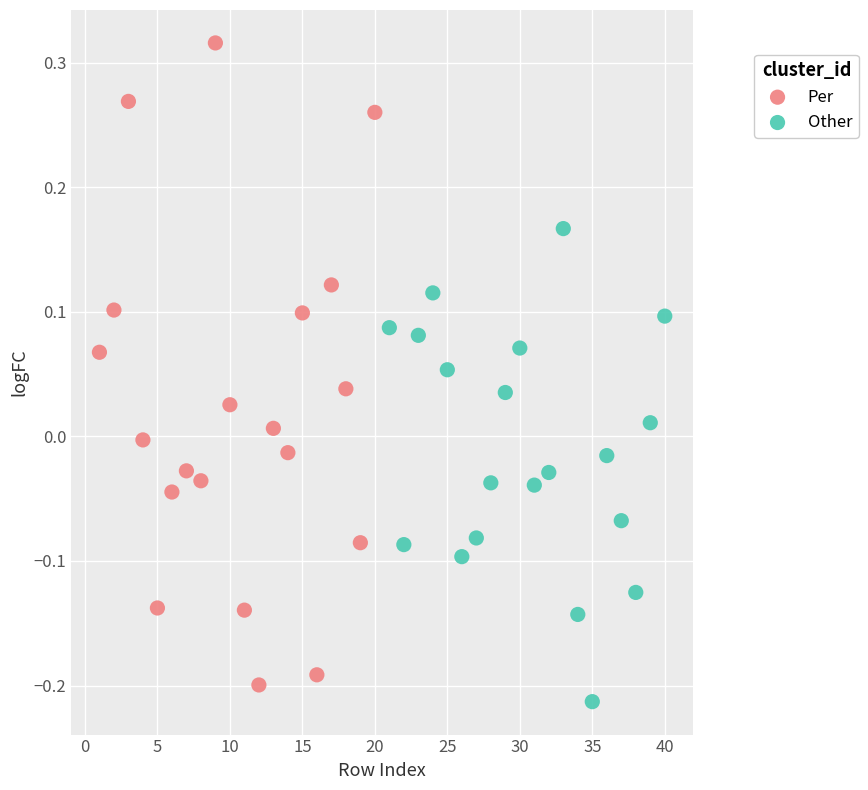

Which series has the largest Y range (max minus min)?

Per